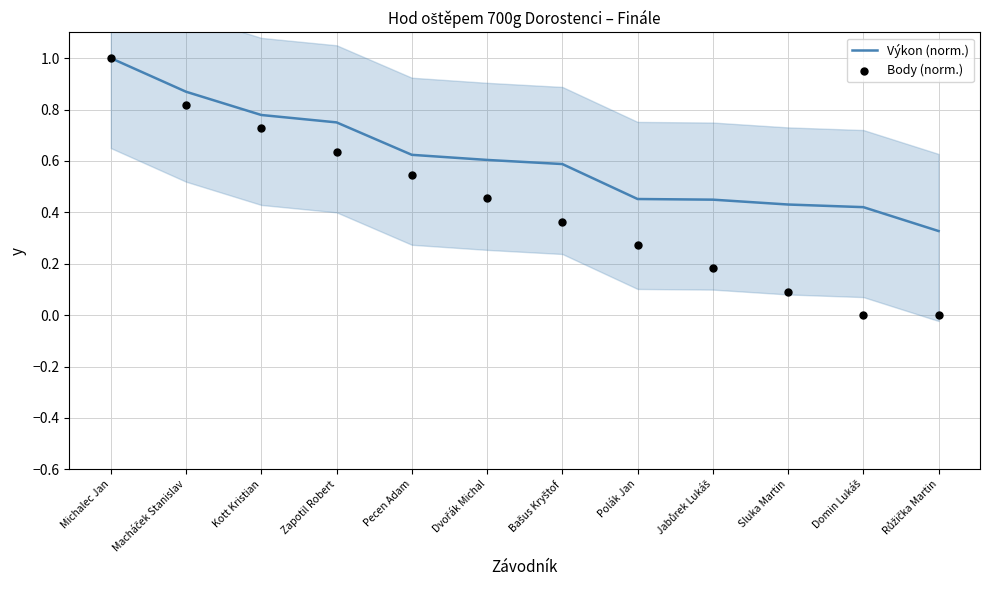

At how many categories does at least one series exceed 0?

12